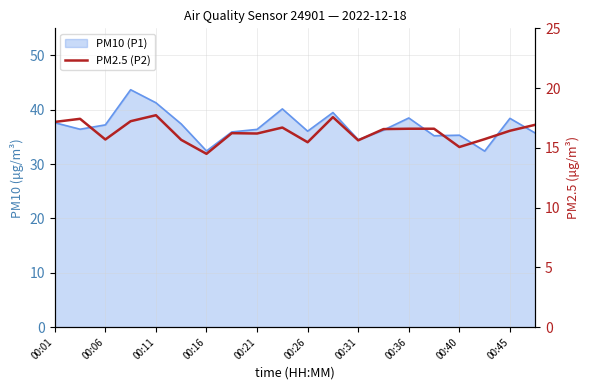

Reading right to left, what are all the values shown in this chart?

16.9	16.4	15.7	15.1	16.6	16.6	16.6	15.6	17.6	15.5	16.7	16.2	16.2	14.5	15.7	17.7	17.2	15.7	17.4	17.2